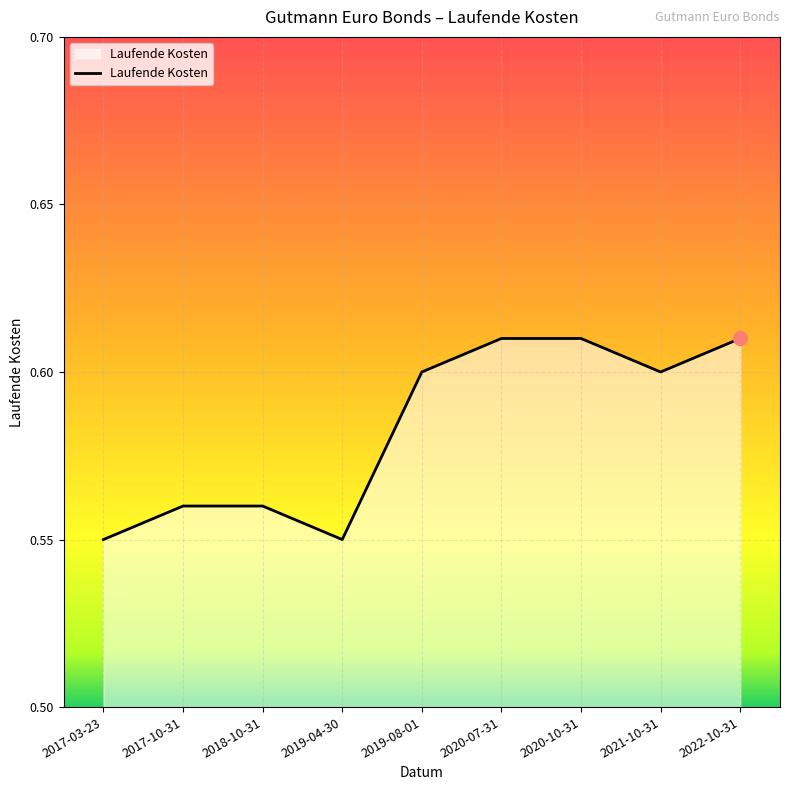

The chart shows a value of 0.3 at 2021-10-31. True or false?

False